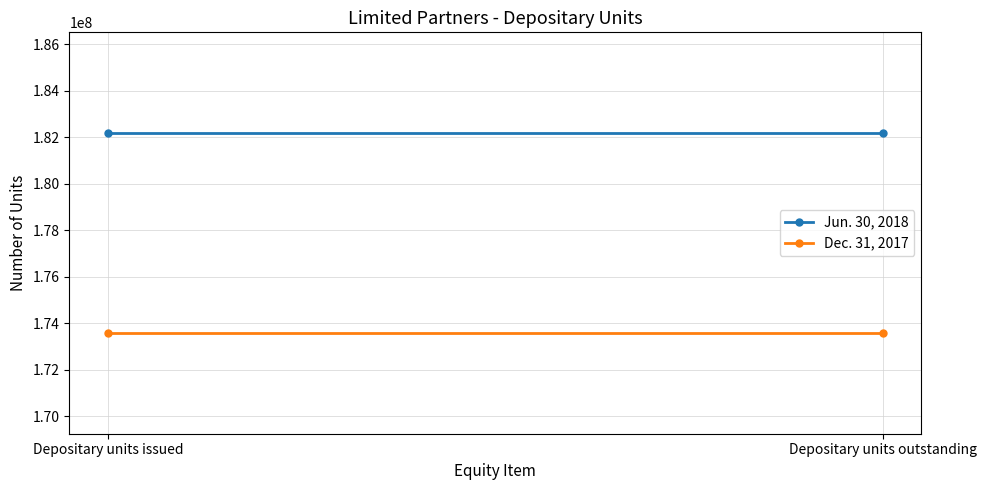

Reading right to left, list all the values displayed in this chart.

Jun. 30, 2018: 182190734	182190734
Dec. 31, 2017: 173564307	173564307